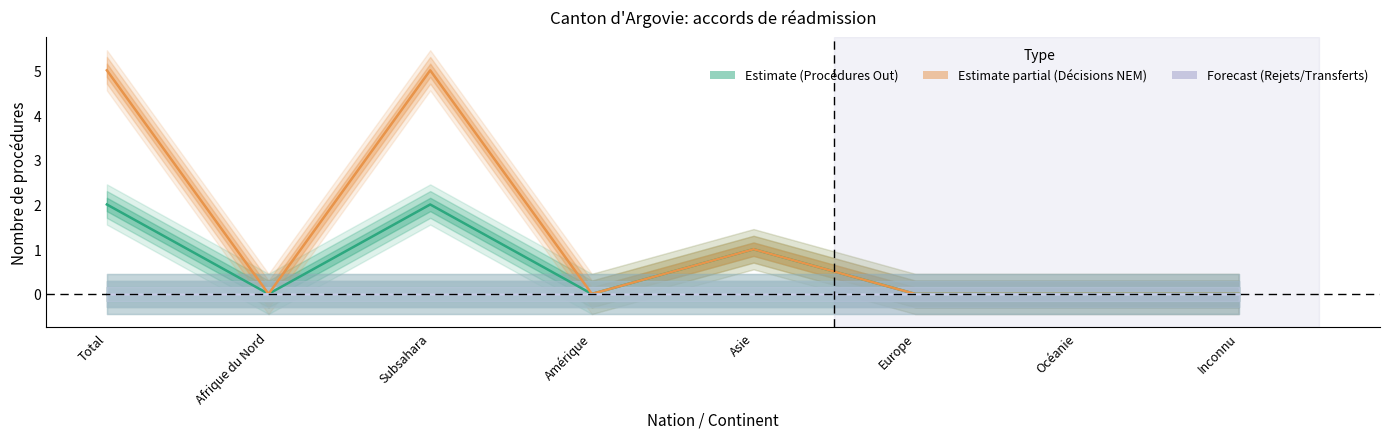

Where is Procédures Out nearest to the value 1?

Asie